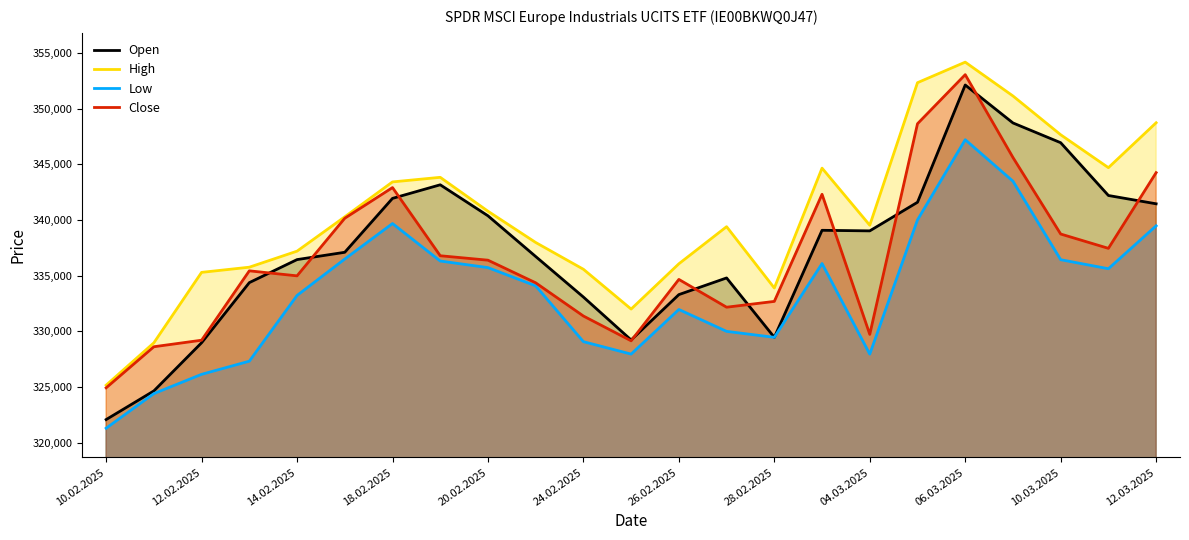

What is the spread (max minus min) of values at 12.02.2025?

9161